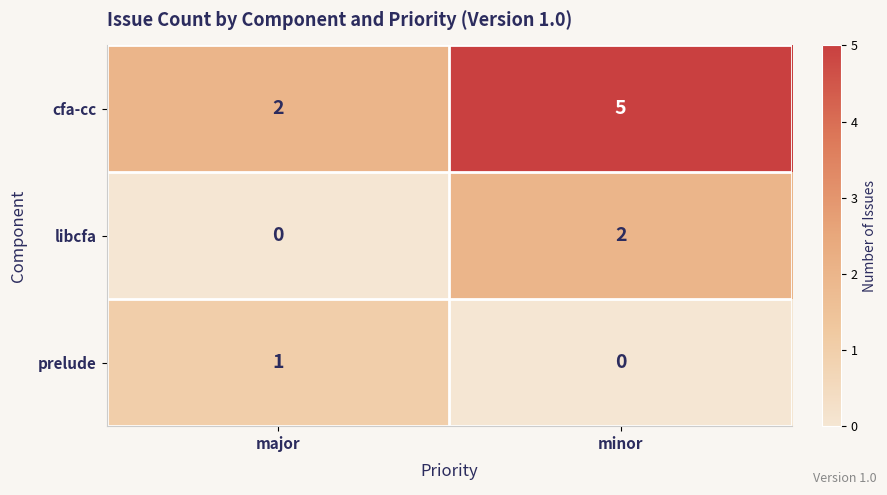

What is the sum of all cfa-cc values?

7